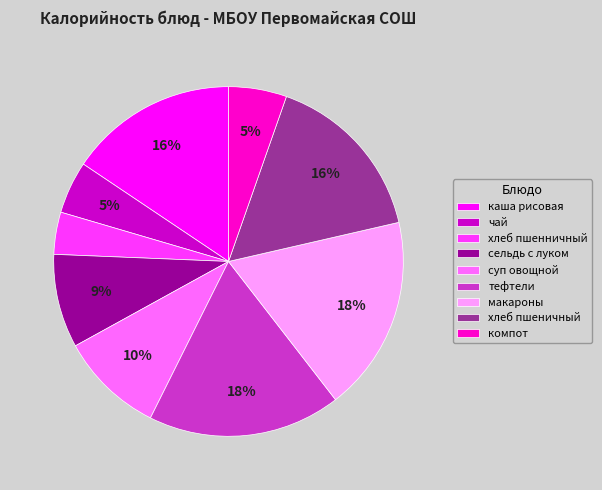

Which slice is the smallest?

хлеб пшенничный